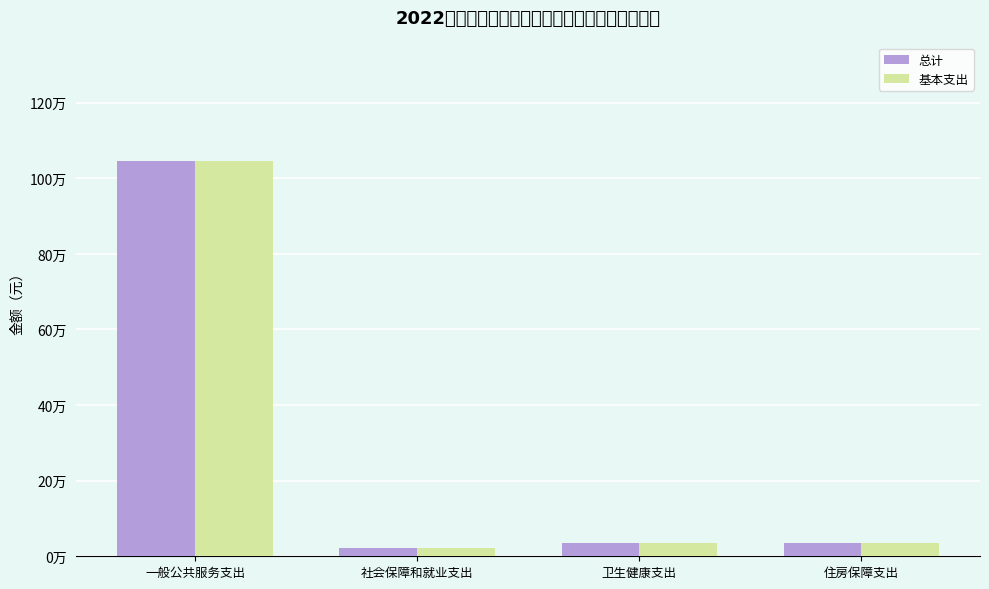

How many bars are there in total?

8